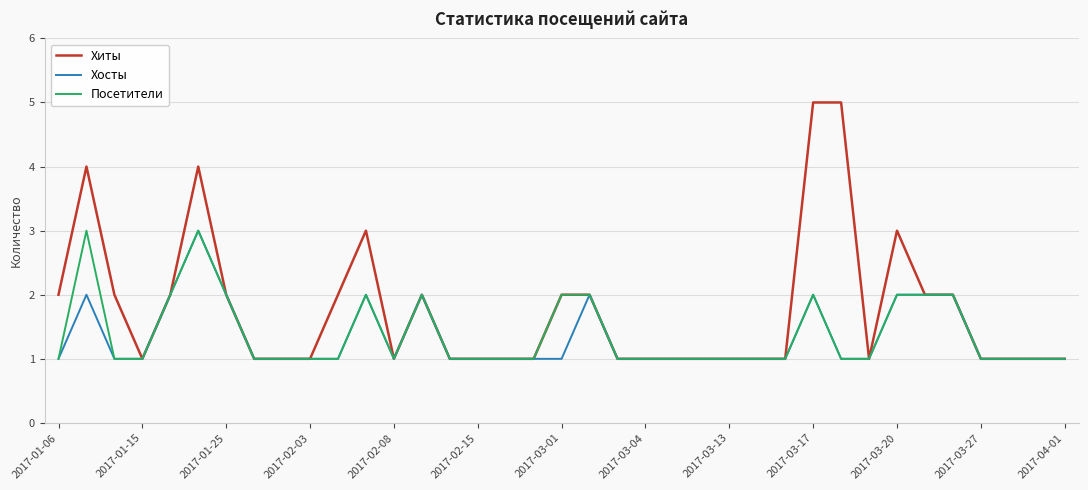

Which series has the largest total across all categories?

Хиты